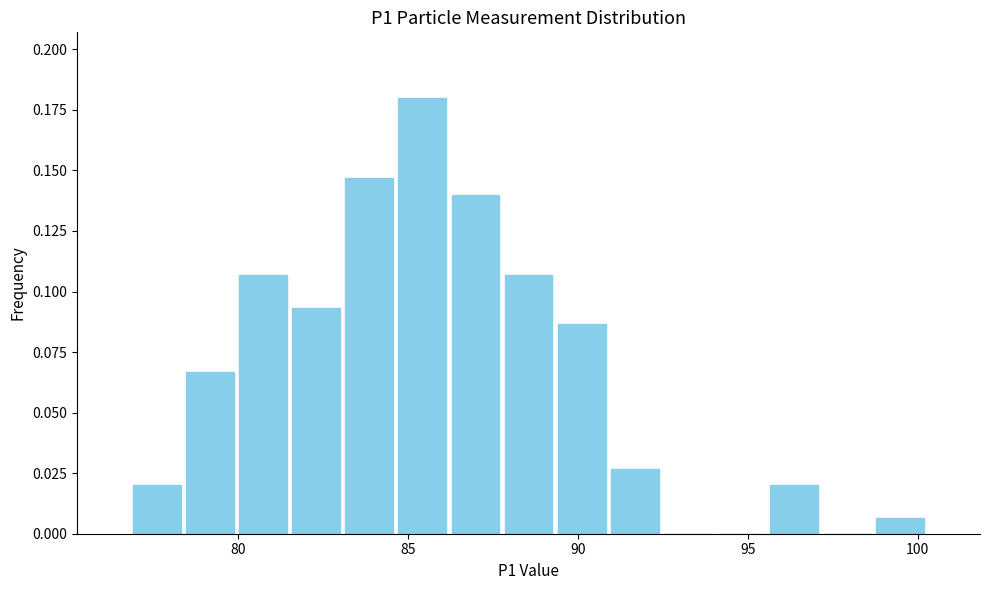

Around what value on the x-axis is the tallest bar? Give the approximate position of its centre, as read against the axis.

85.5